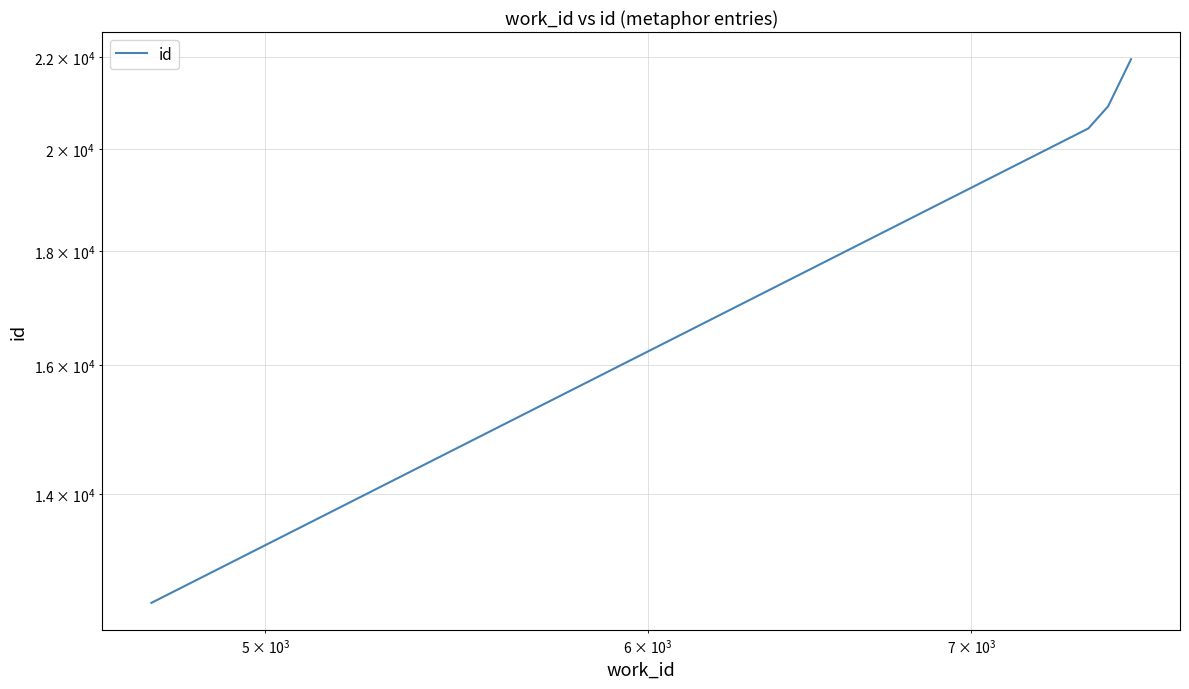

What is the difference between the maximum and minimum values?

9431